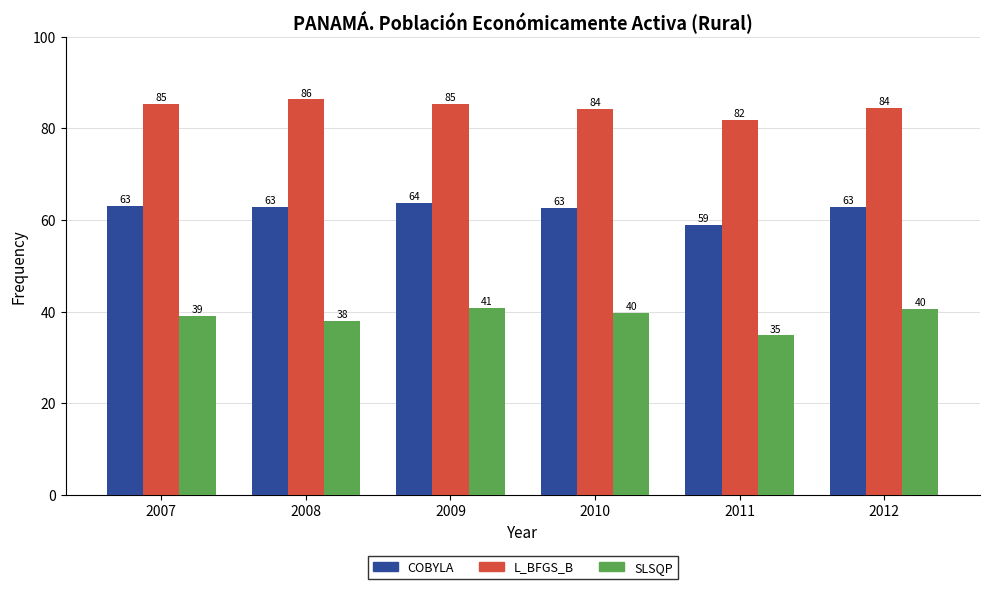

List the series in order of their overall mean, highest first.

L_BFGS_B, COBYLA, SLSQP